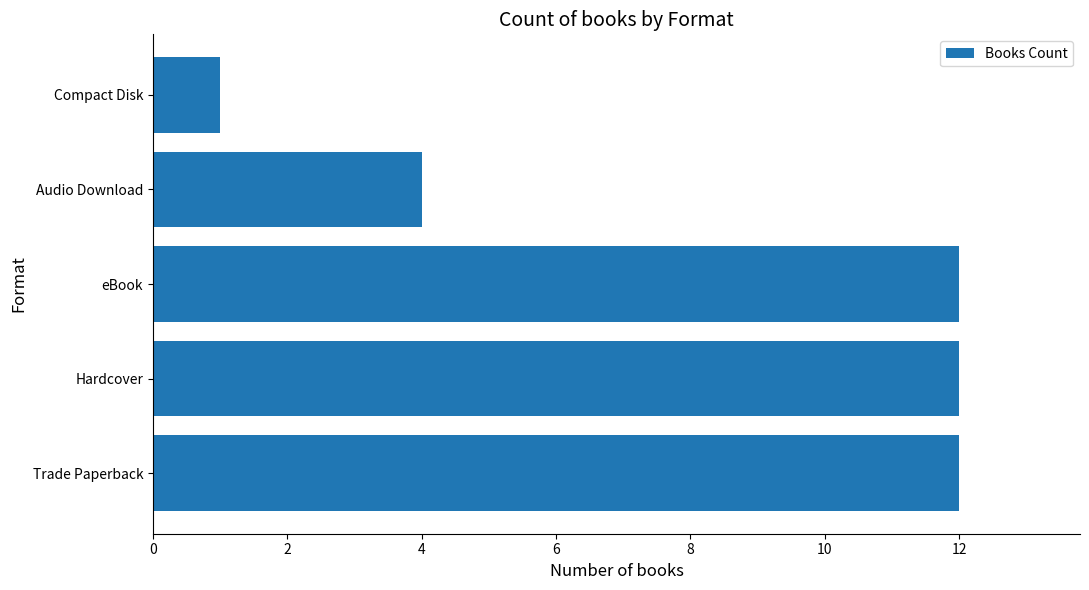

How many data points does each series have?

5